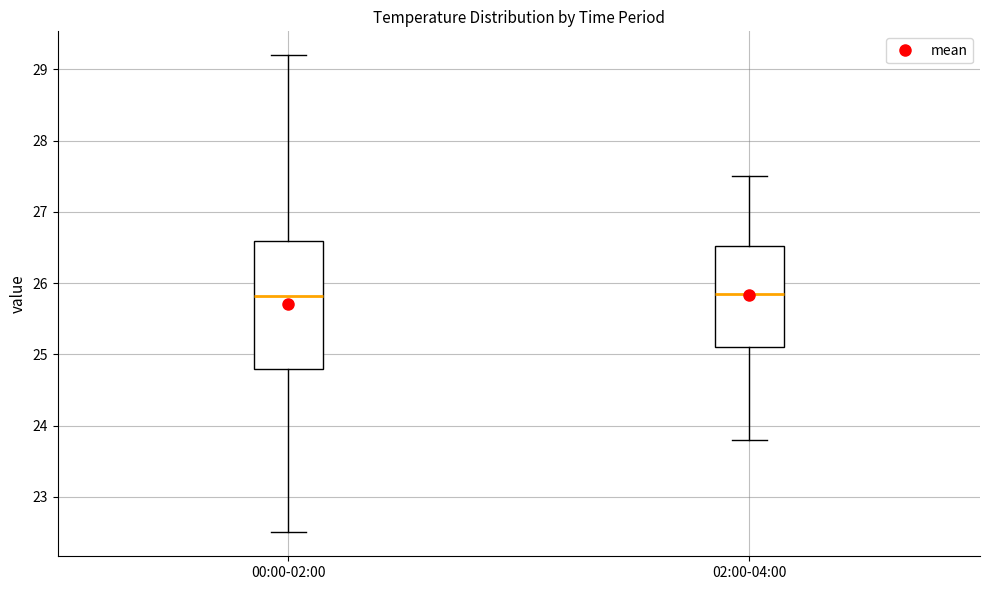

Where does the median line of the box for 00:00-02:00 sit on the y-axis? The values are not printed on the chart, so give them approximately, as read against the axis.

25.8